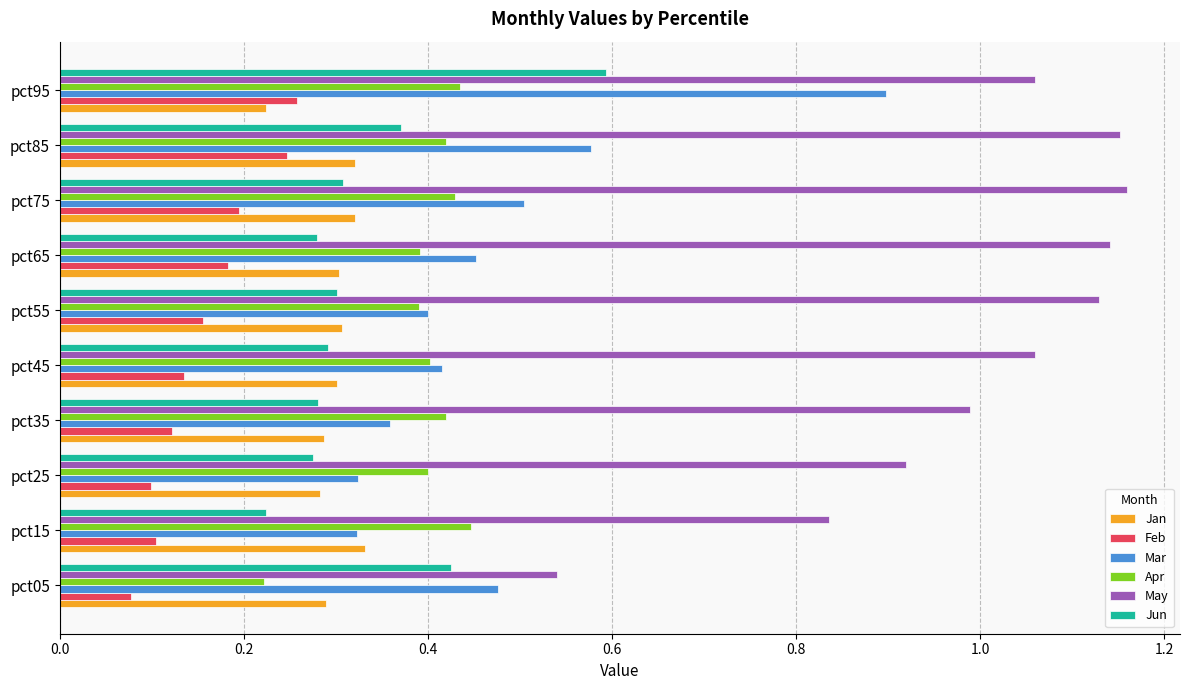

What is the sum of the Apr values at pct15 and pct05?

0.7